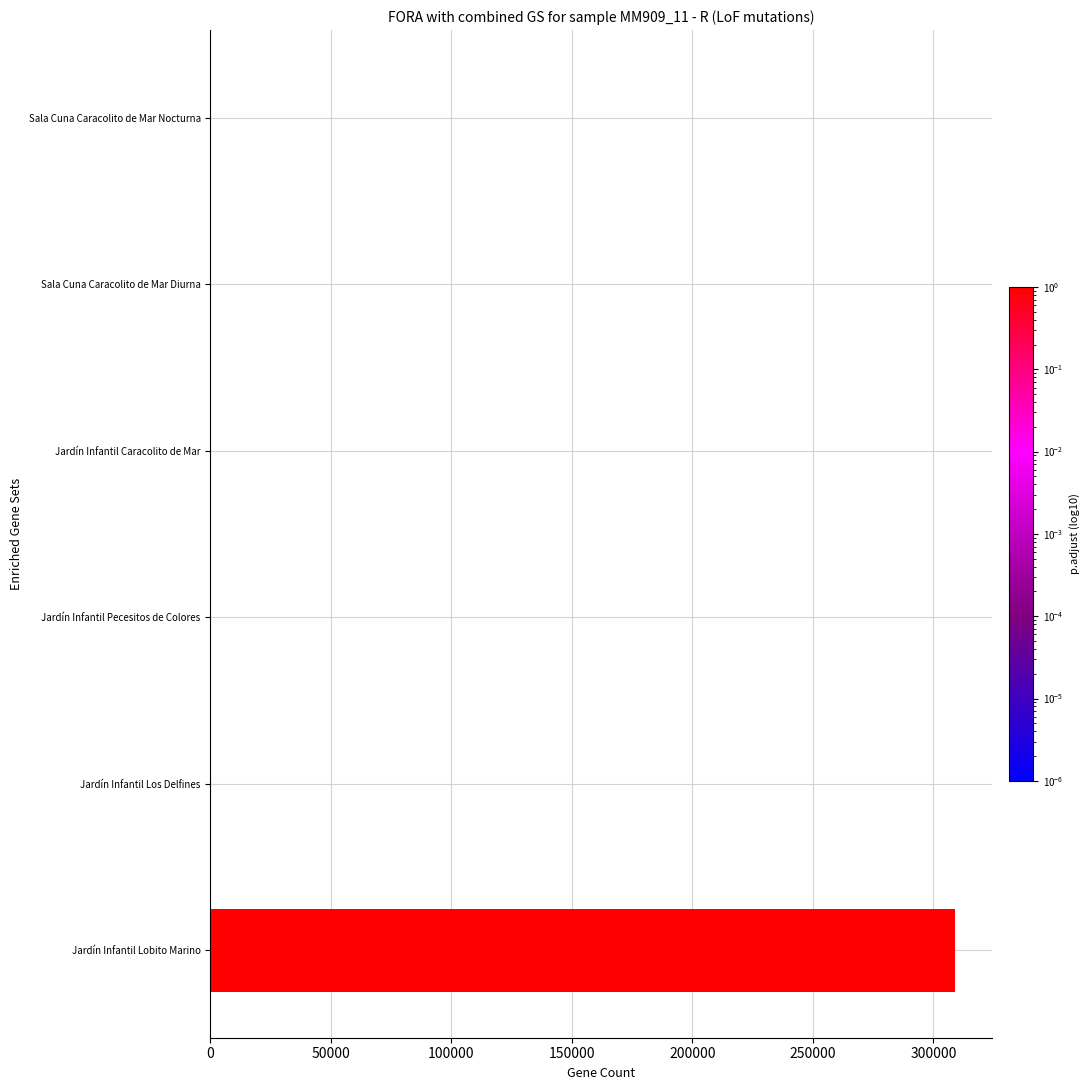

Reading bottom to top, transcribe all the data shown in this chart.

Jardín Infantil Lobito Marino=309000	Jardín Infantil Los Delfines=0	Jardín Infantil Pecesitos de Colores=0	Jardín Infantil Caracolito de Mar=0	Sala Cuna Caracolito de Mar Diurna=0	Sala Cuna Caracolito de Mar Nocturna=0